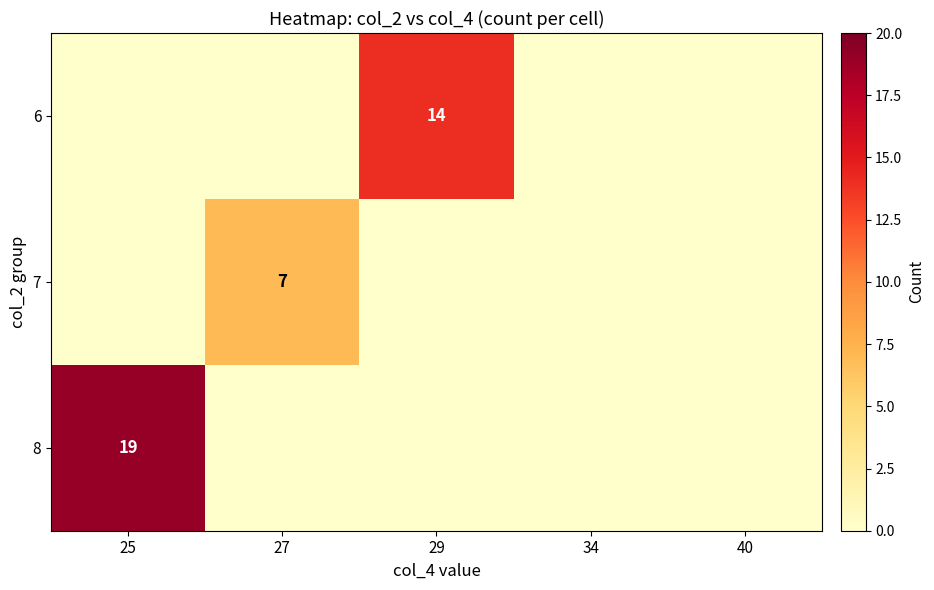

At how many categories does at least one series exceed 3?

3